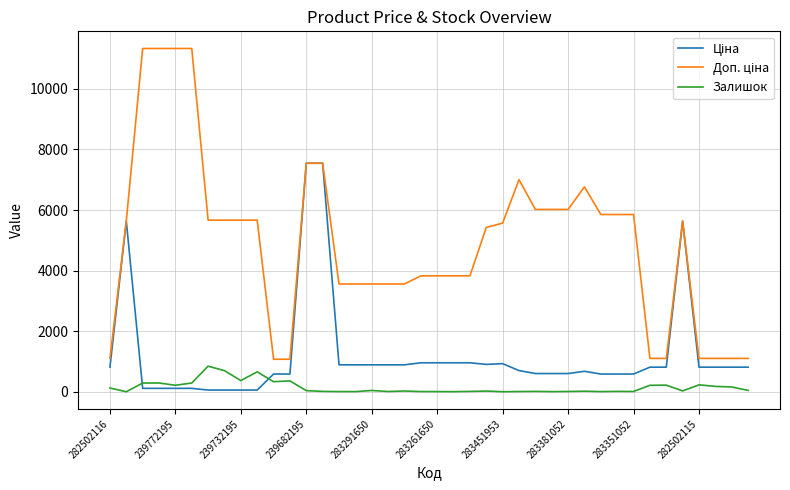

What is the greatest value displayed?

11334.0